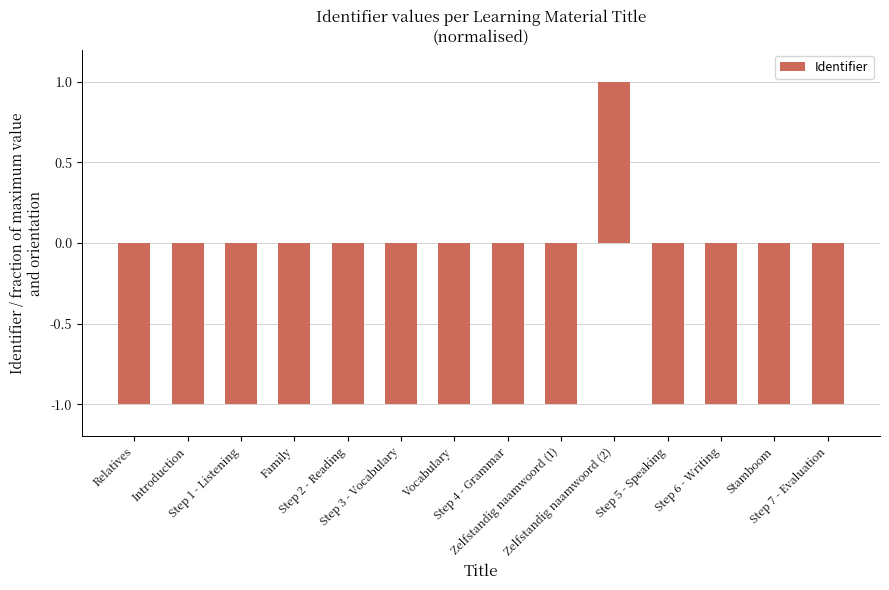

At which label does the data first exceed 0?

Zelfstandig naamwoord (2)